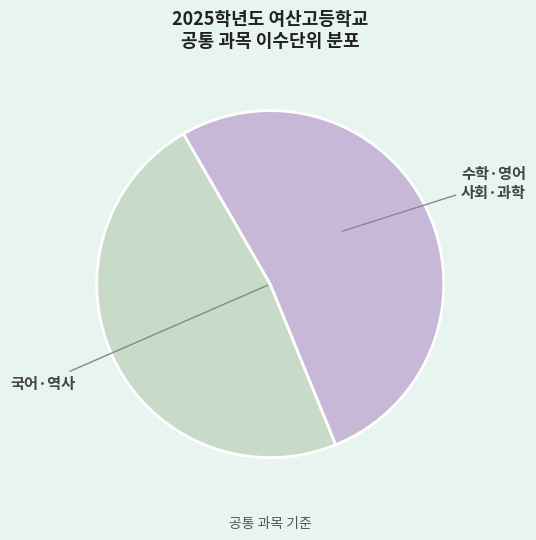

How many segments does this pie chart have?

2